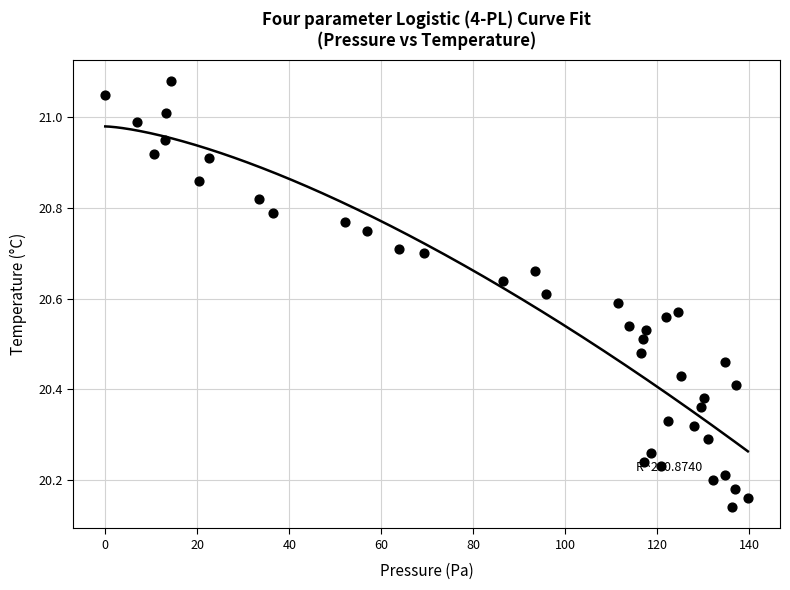

What is the range of X values (max minus min)?

139.6